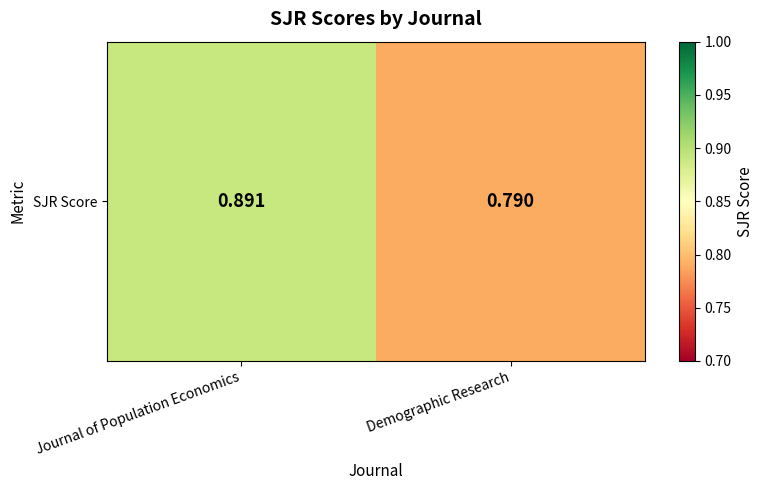

Is it true that the value at Demographic Research is 0.8?

True